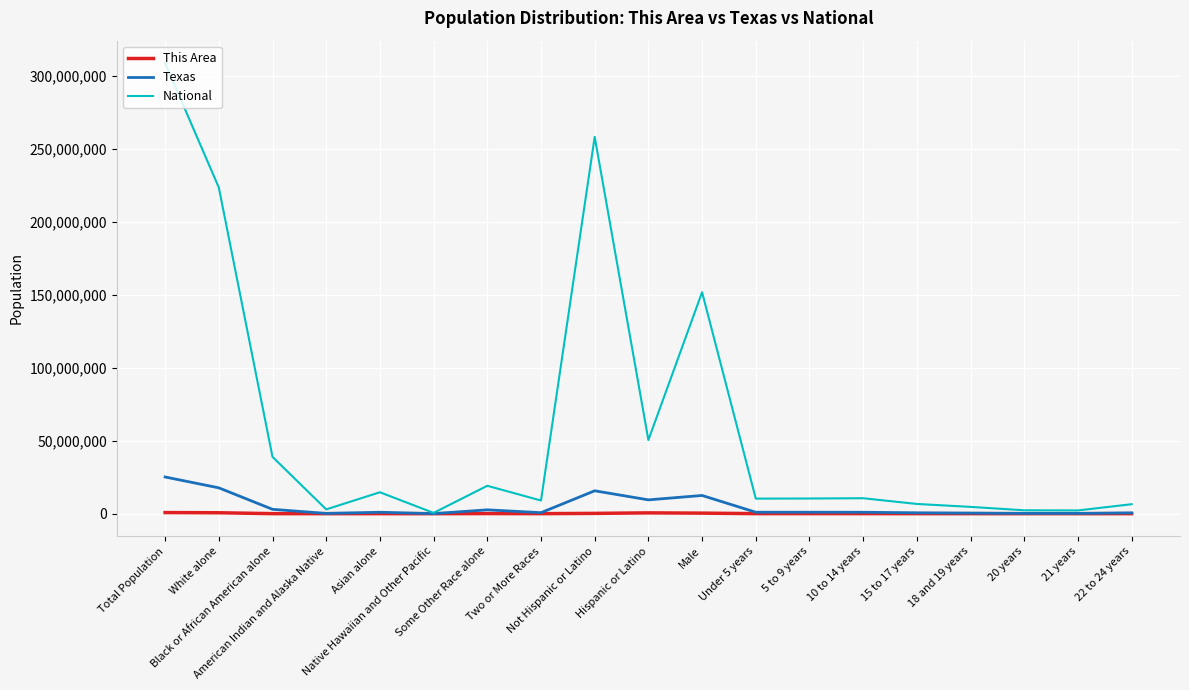

What is the greatest value displayed?

308745538